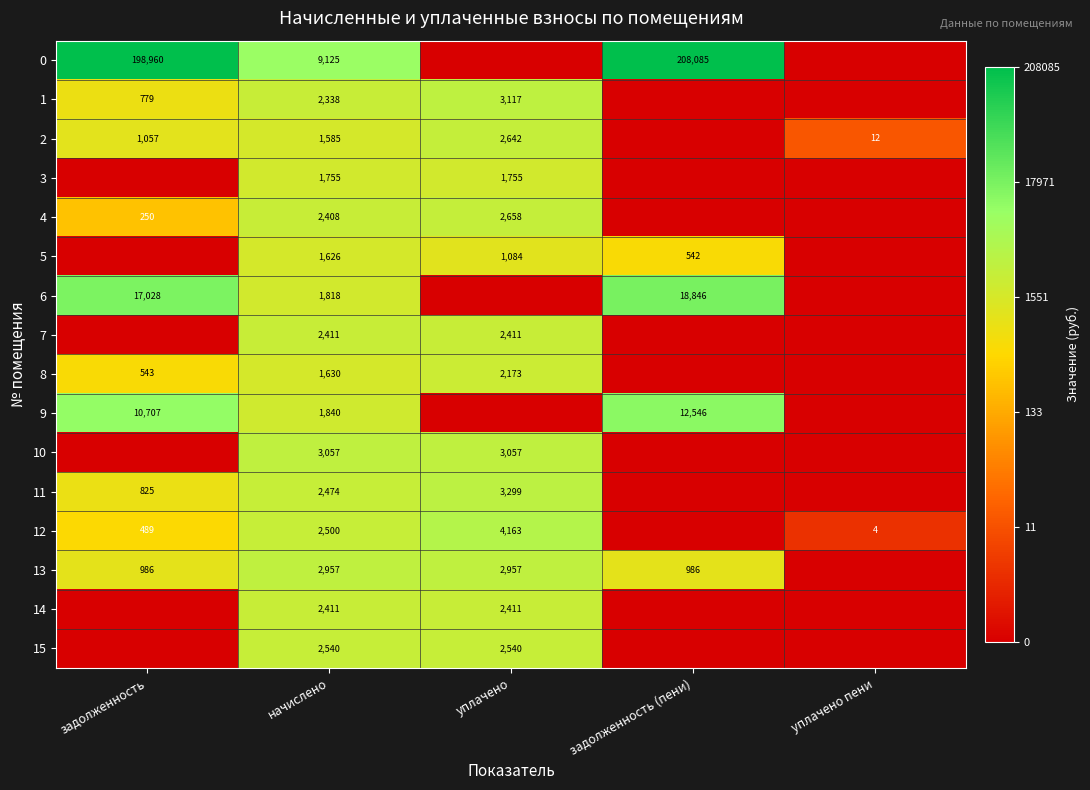

True or false: 9 has a value of 10707 at задолженность.

True